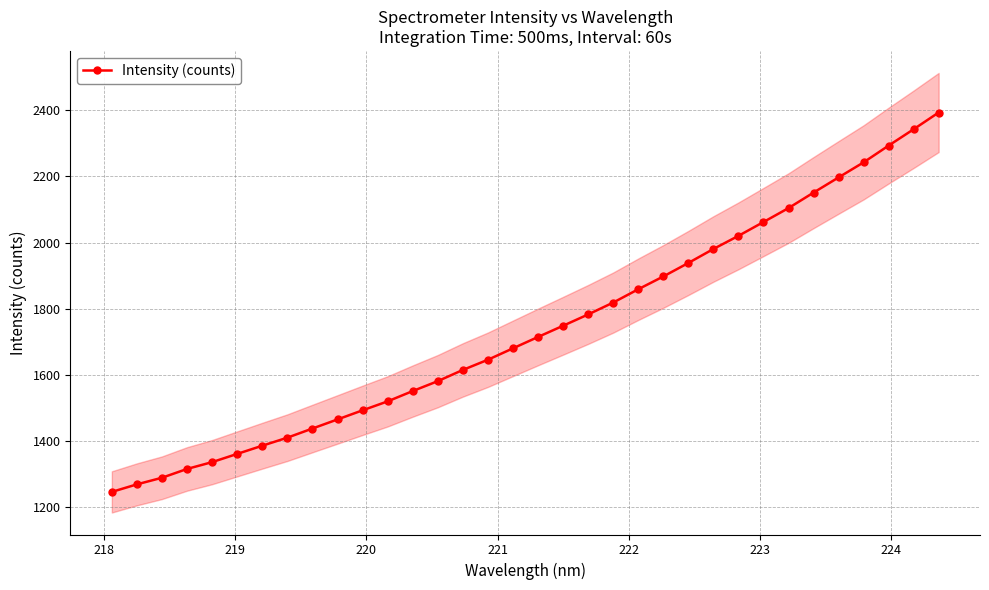

What is the value of the Intensity (counts) point at the 6th from the left?

1361.3